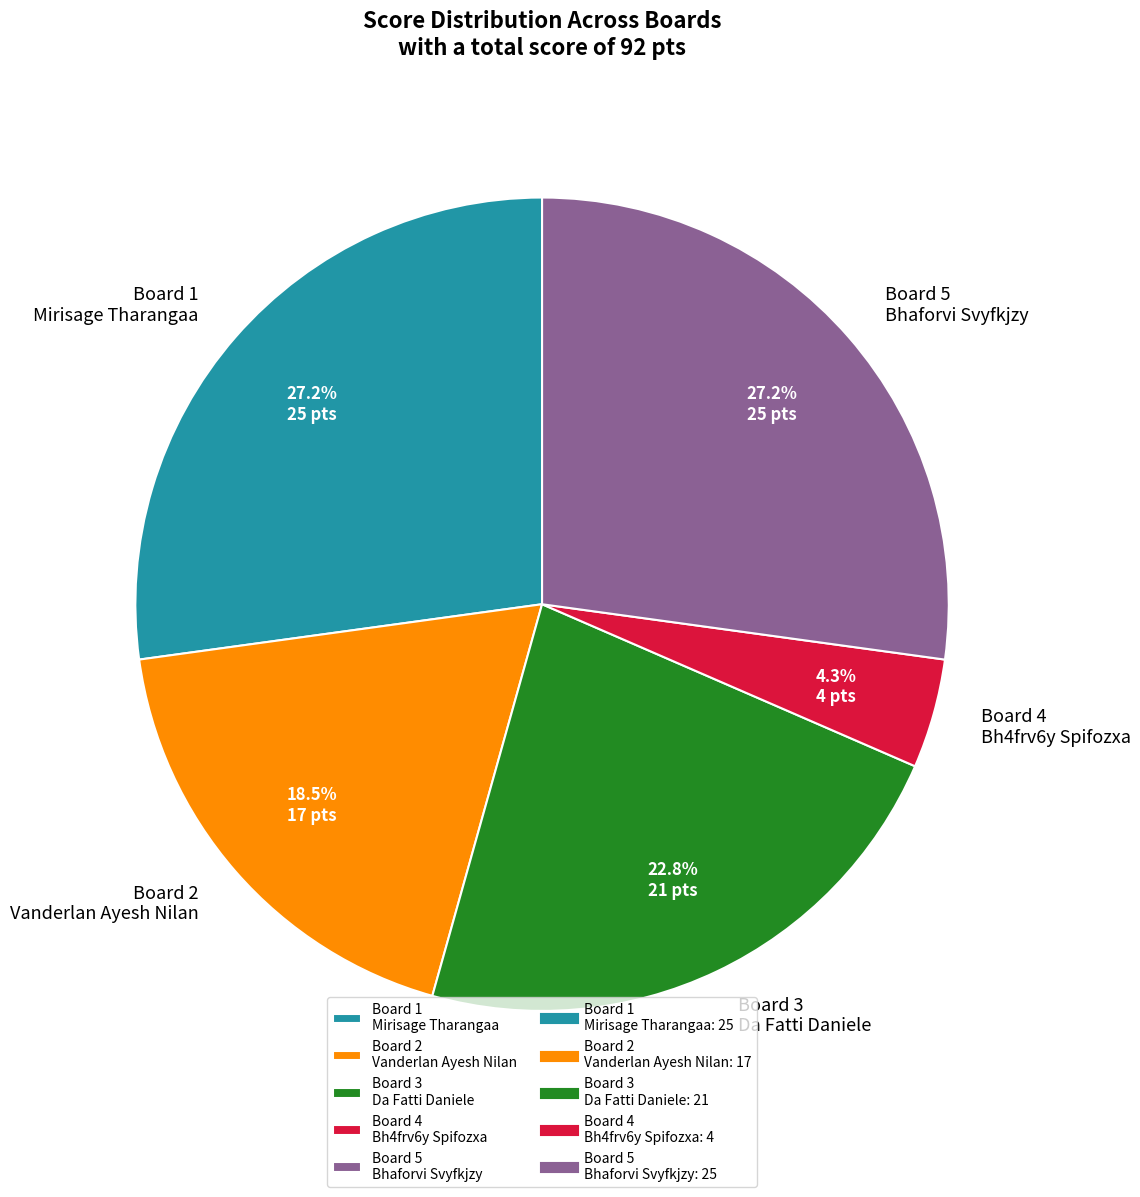

Which slice is the smallest?

Board 4 Bh4frv6y Spifozxa